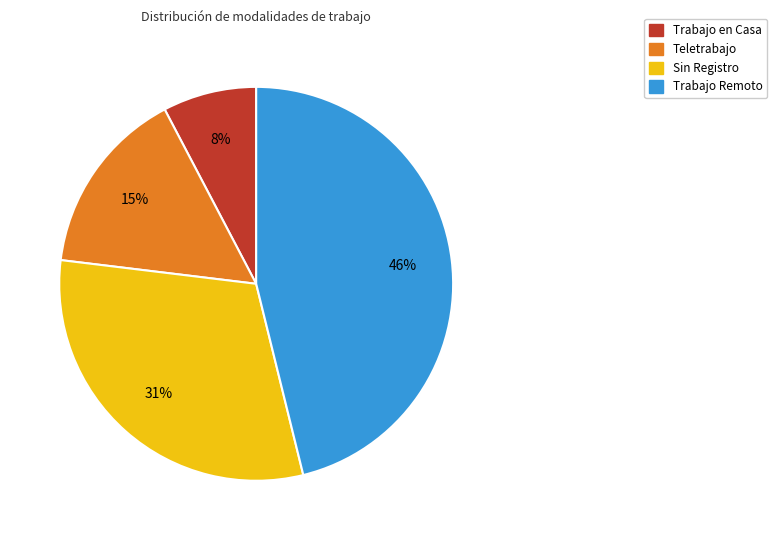

How many slices are in this pie chart?

4